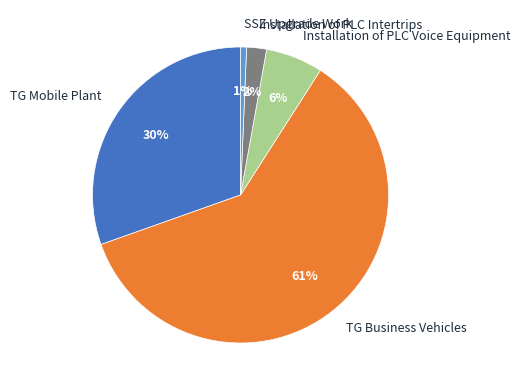

Between Installation of PLC Intertrips and TG Mobile Plant, which is larger?

TG Mobile Plant